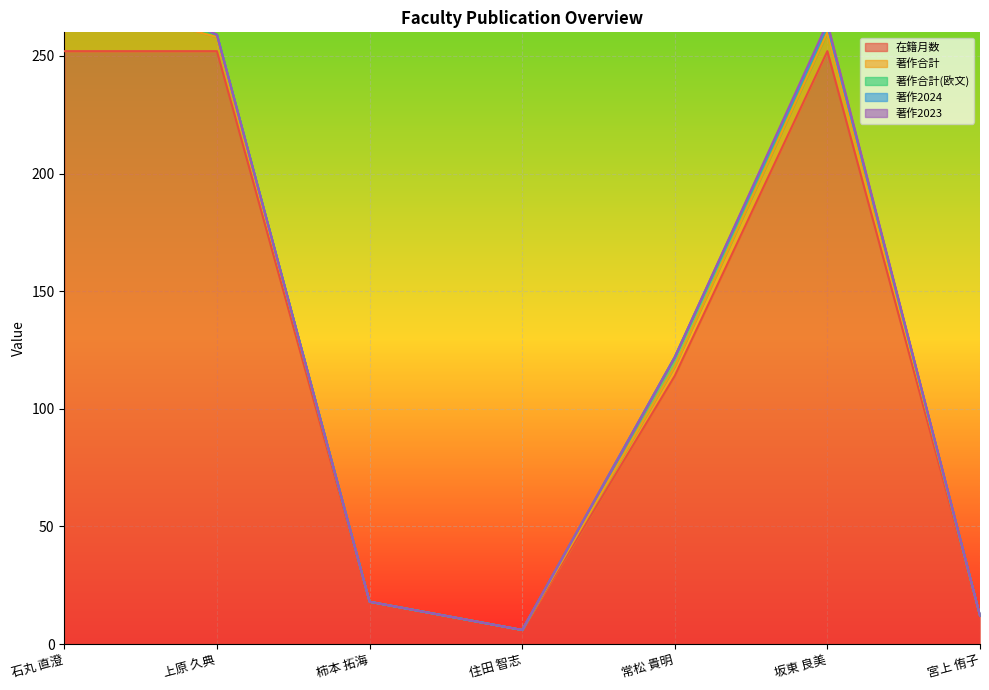

True or false: 著作2024 has more than 2 points higher than both neighbors.

False